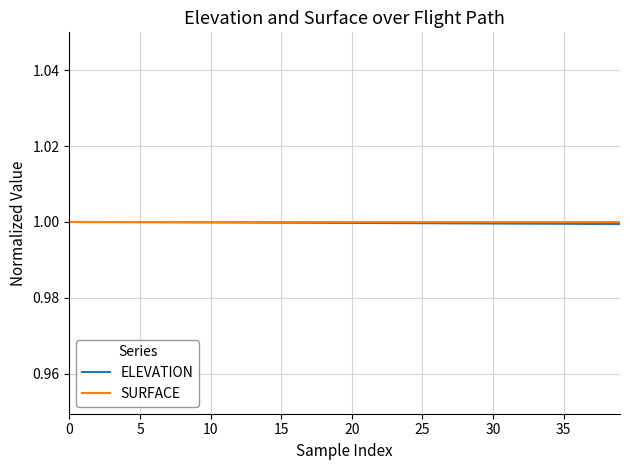

What is the smallest value displayed?

1.0